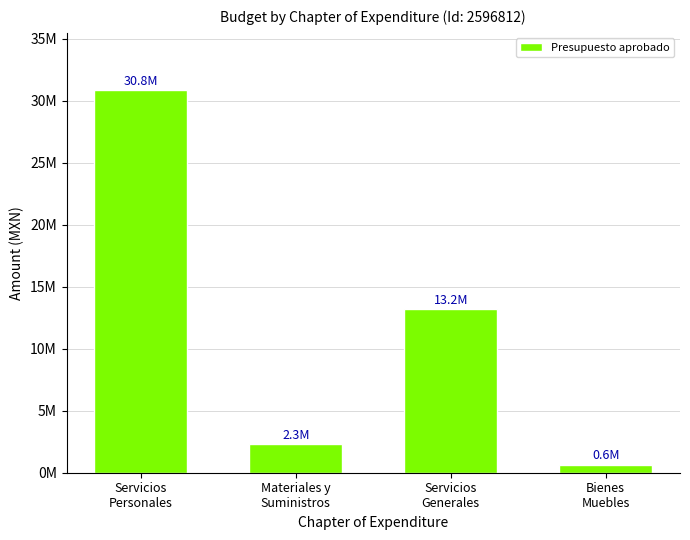

Does the chart contain any negative values?

No